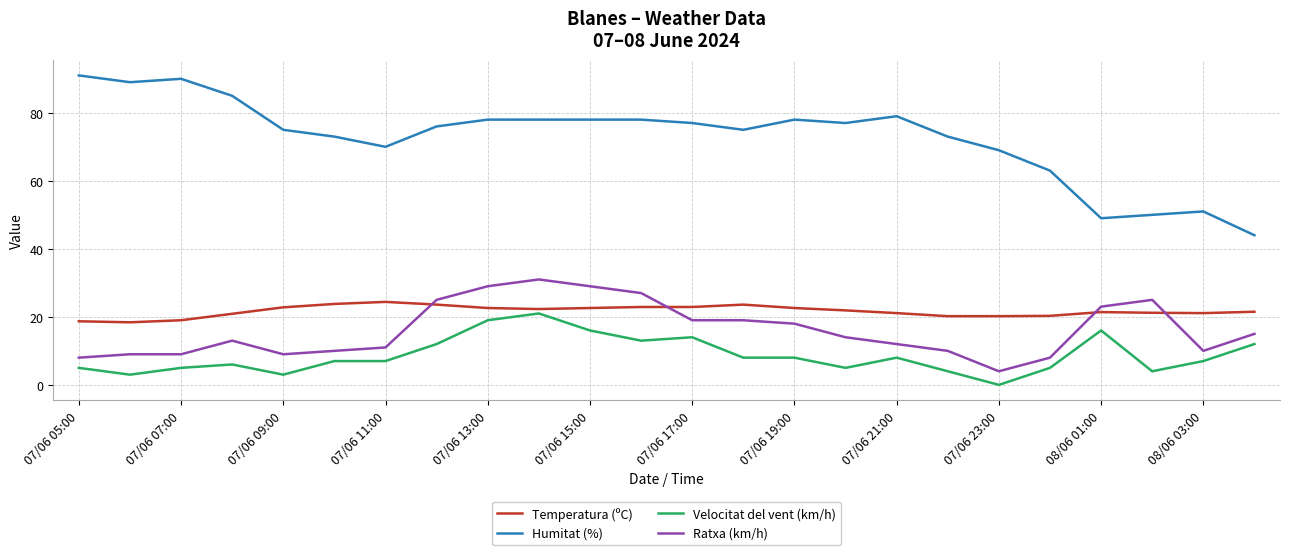

Which series has the largest range (max minus min)?

Humitat (%)